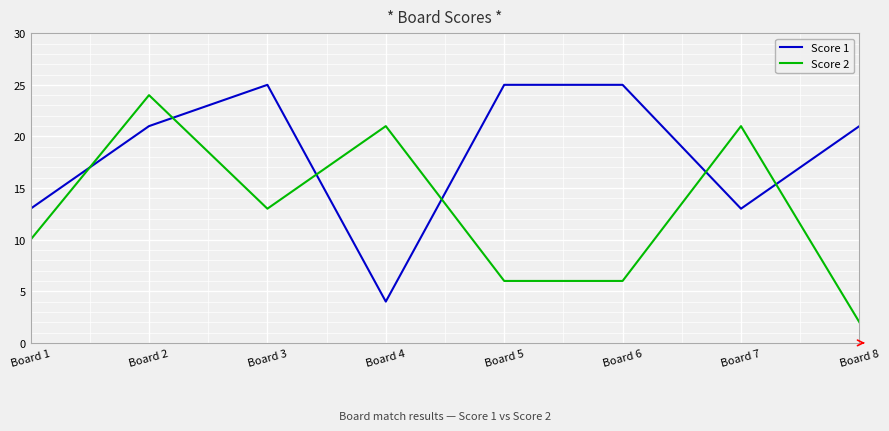

How many interior local valleys does the Score 1 series have?

2